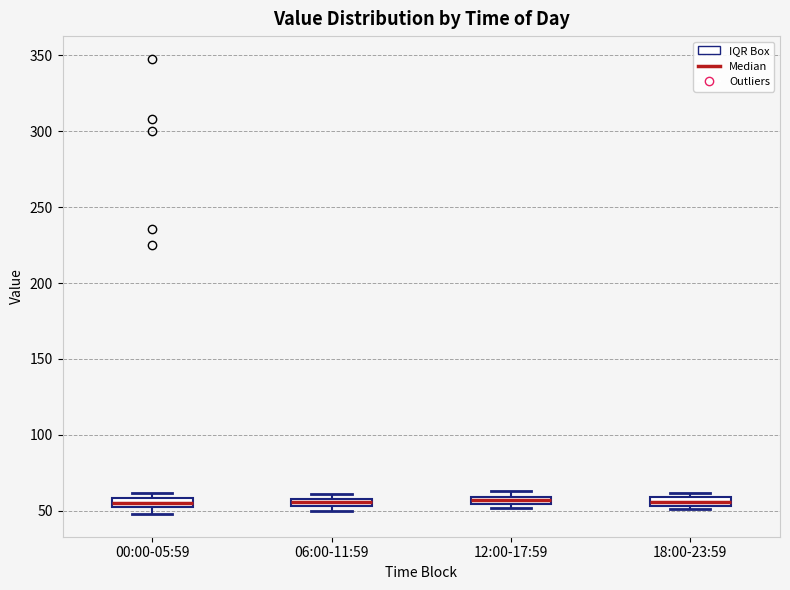

Where is the lower edge of the box for 18:00-23:59 on the y-axis? The values are not printed on the chart, so give them approximately, as read against the axis.

55